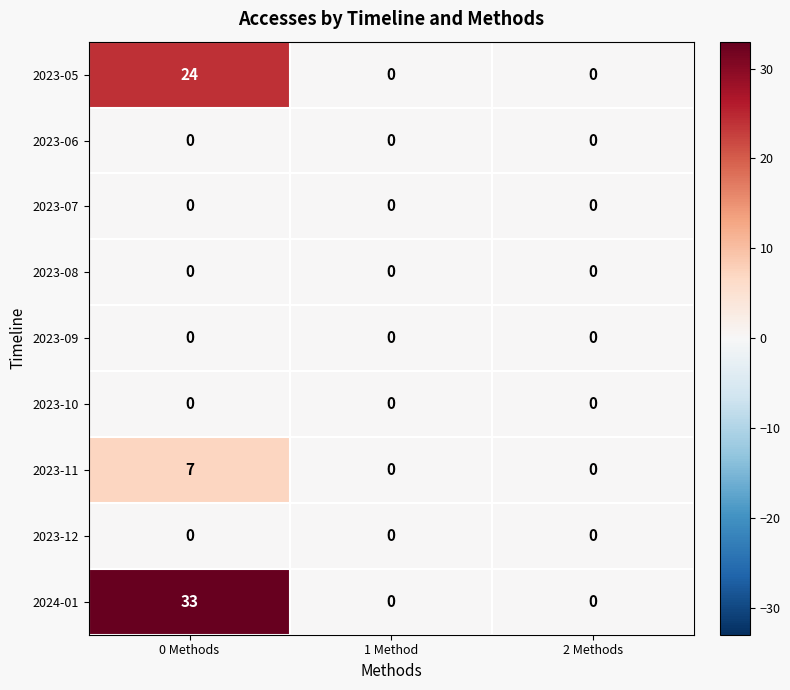

Which category has the highest value across all series?

0 Methods